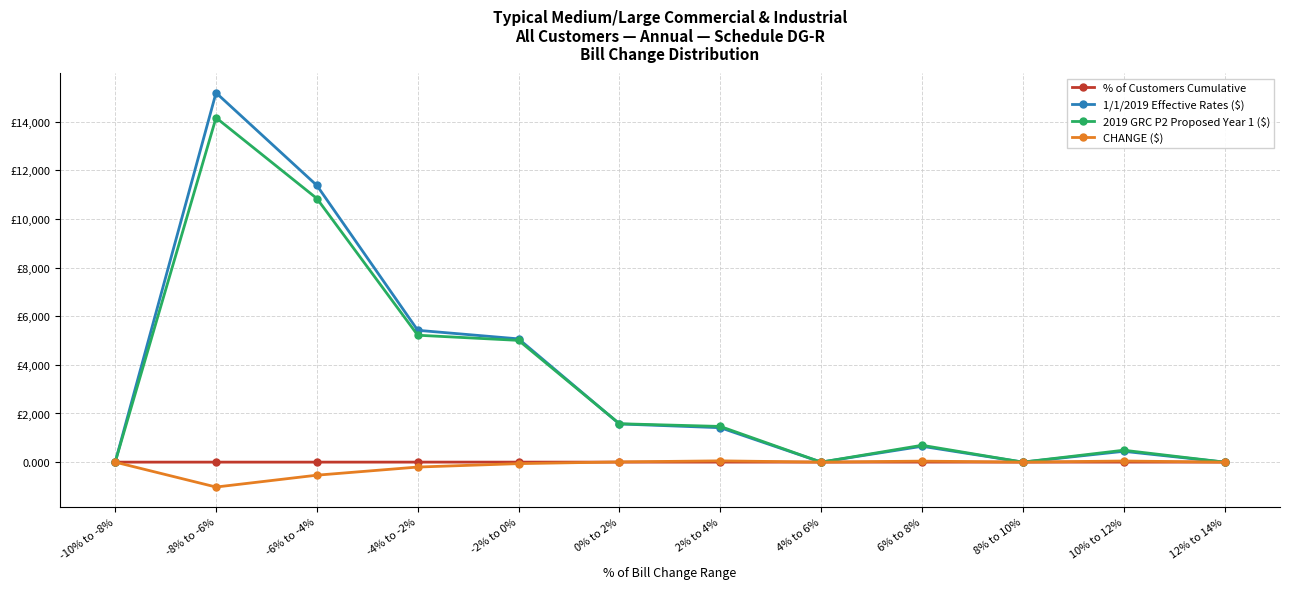

What is the value of the 1/1/2019 Effective Rates ($) point at the 11th from the left?

444.1